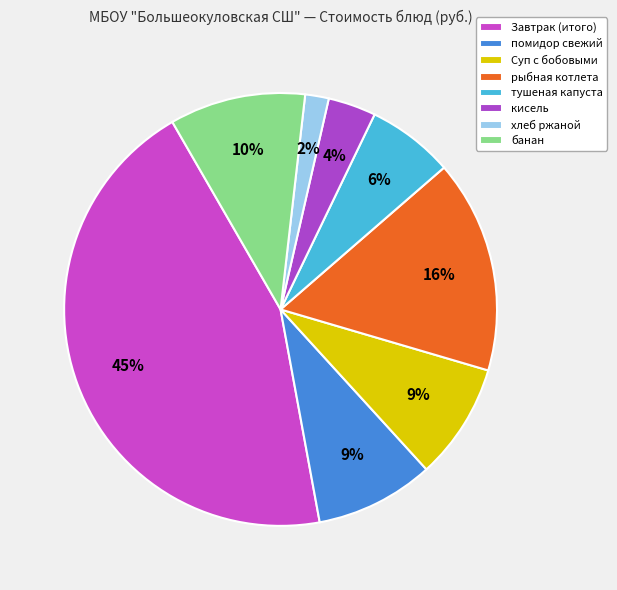

Between рыбная котлета and помидор свежий, which is larger?

рыбная котлета